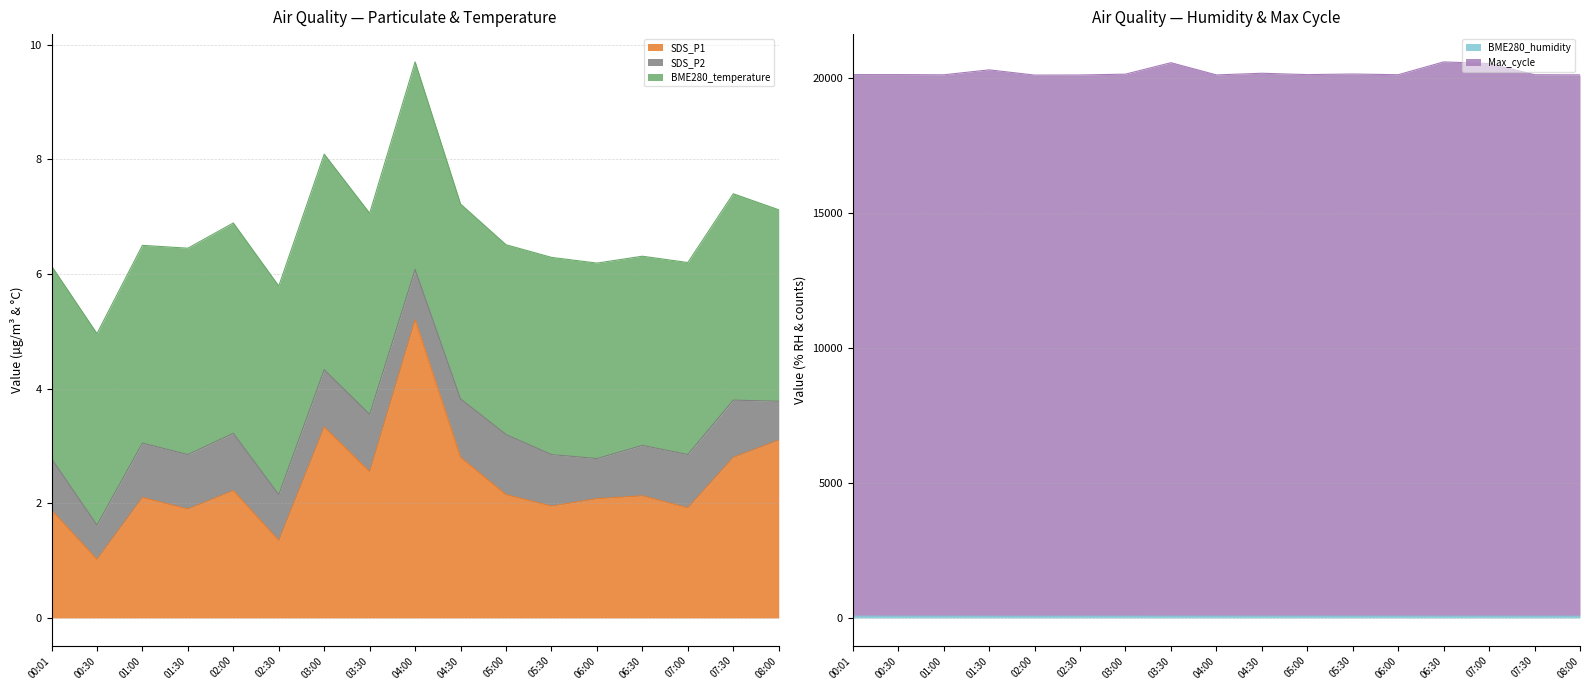

The SDS_P1 series shows 2.1 at 01:00. True or false?

True